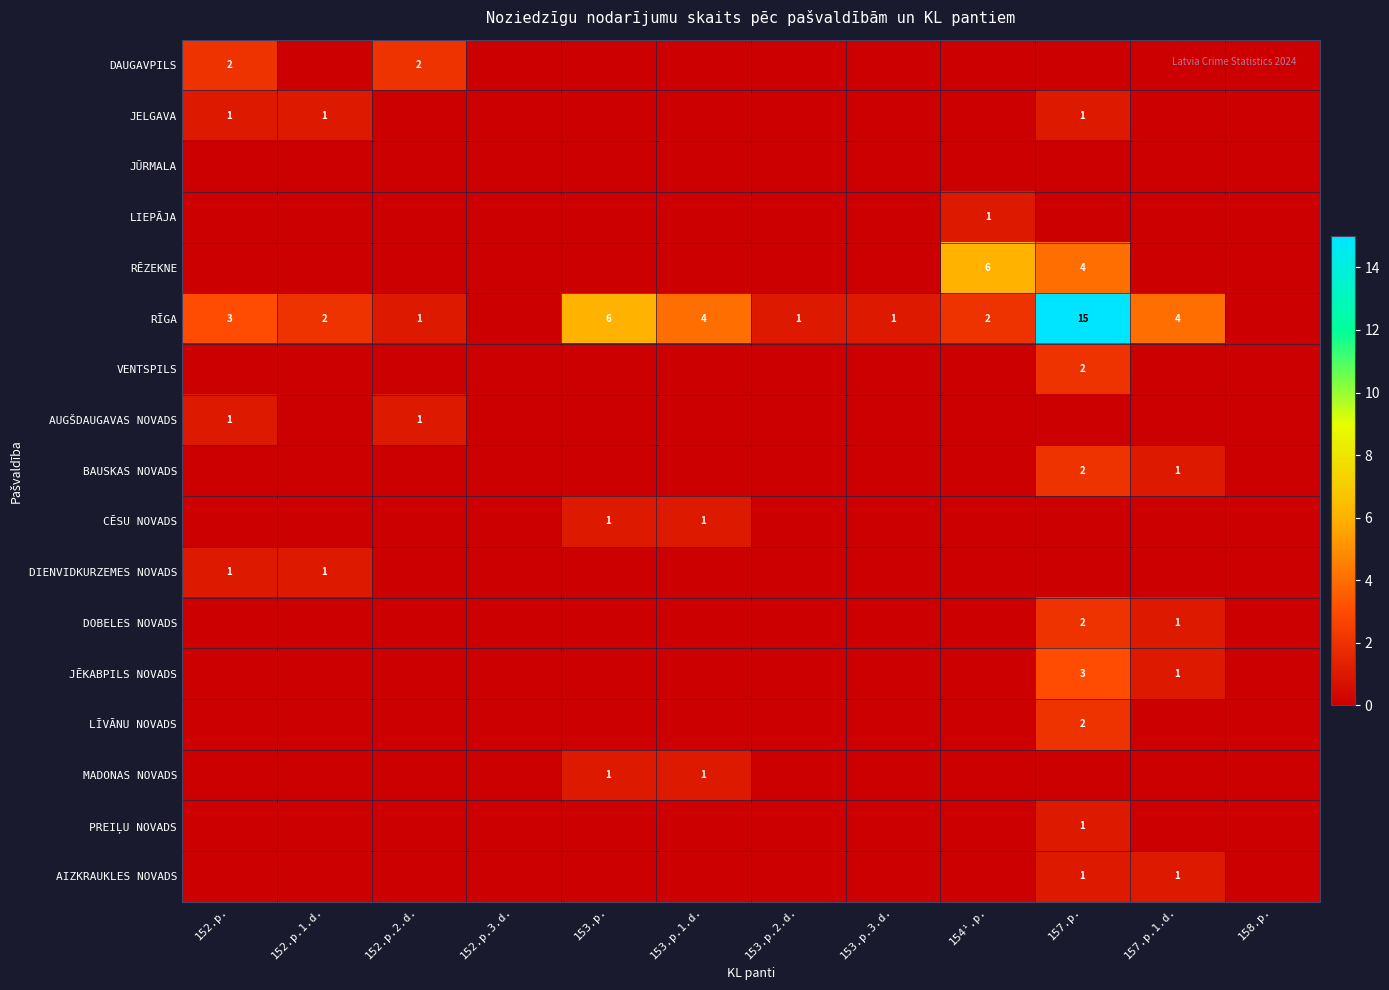

The value of PREIĻU NOVADS at 157.p. is 1. True or false?

True